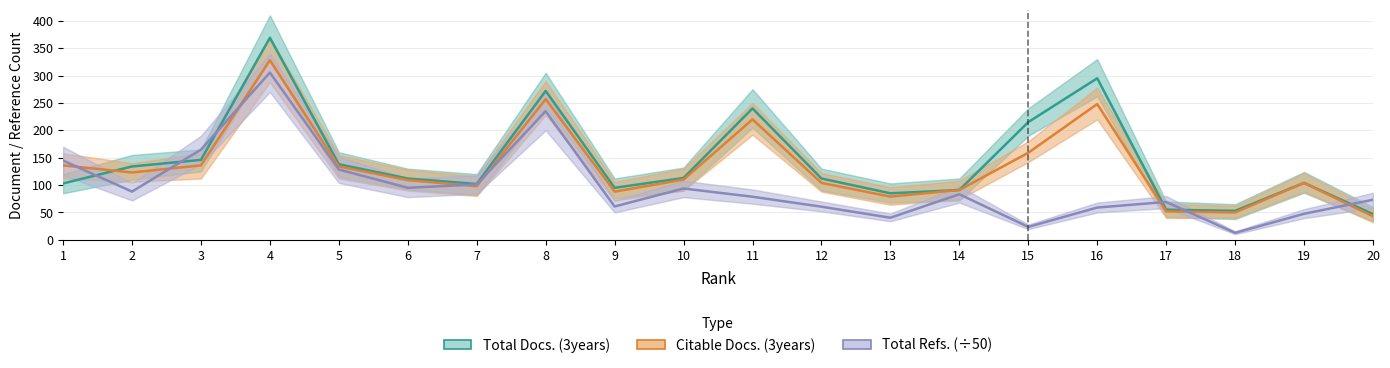

List the labels in order of Total Refs. (÷50) value, smallest first.

18, 15, 13, 19, 16, 12, 9, 17, 20, 11, 14, 2, 10, 6, 7, 5, 1, 3, 8, 4